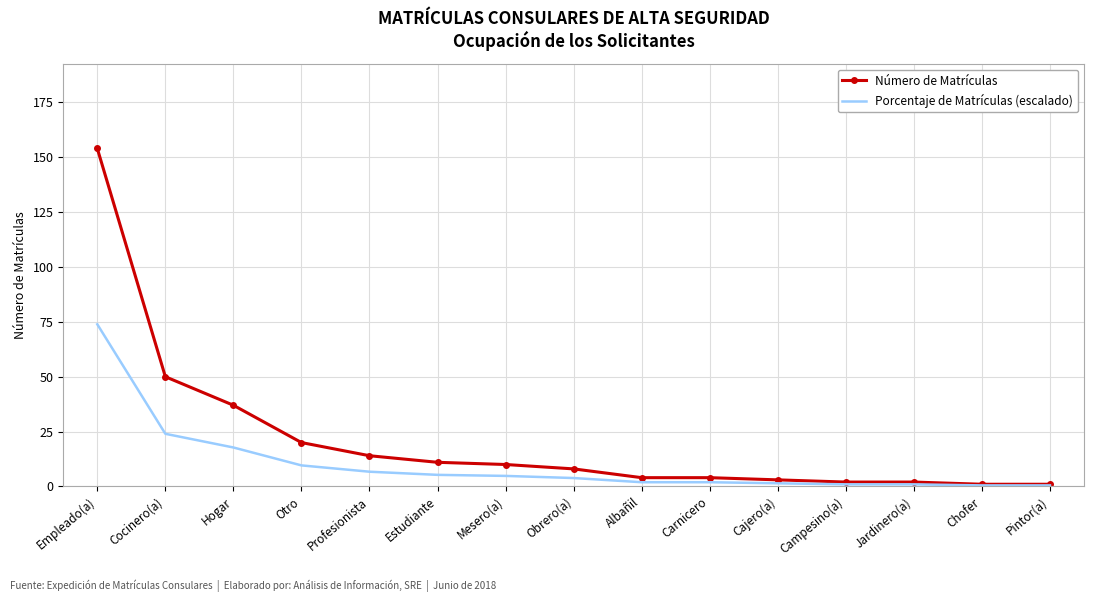

The Porcentaje de Matrículas (escalado) series shows 6.7 at Profesionista. True or false?

True